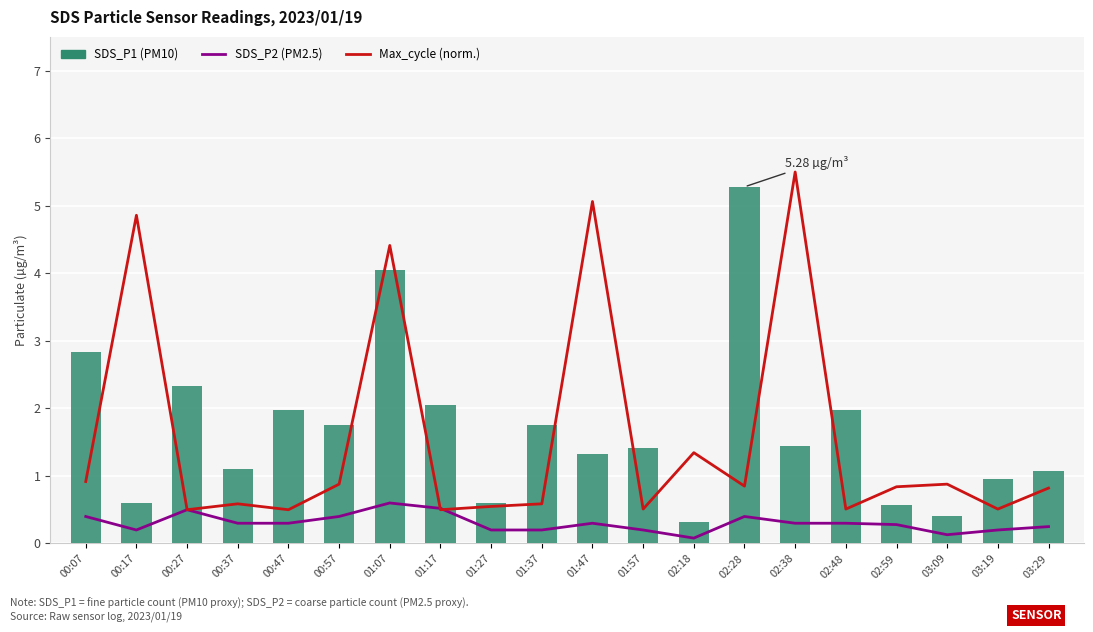

Reading left to right, transcribe all the data shown in this chart.

SDS_P2 (PM2.5): 00:07=0.4	00:17=0.2	00:27=0.5	00:37=0.3	00:47=0.3	00:57=0.4	01:07=0.6	01:17=0.5	01:27=0.2	01:37=0.2	01:47=0.3	01:57=0.2	02:18=0.1	02:28=0.4	02:38=0.3	02:48=0.3	02:59=0.3	03:09=0.1	03:19=0.2	03:29=0.2
Max_cycle (norm.): 00:07=0.9	00:17=4.9	00:27=0.5	00:37=0.6	00:47=0.5	00:57=0.9	01:07=4.4	01:17=0.5	01:27=0.5	01:37=0.6	01:47=5.1	01:57=0.5	02:18=1.3	02:28=0.8	02:38=5.5	02:48=0.5	02:59=0.8	03:09=0.9	03:19=0.5	03:29=0.8
SDS_P1 (PM10): 00:07=2.8	00:17=0.6	00:27=2.3	00:37=1.1	00:47=2.0	00:57=1.8	01:07=4.0	01:17=2.0	01:27=0.6	01:37=1.8	01:47=1.3	01:57=1.4	02:18=0.3	02:28=5.3	02:38=1.4	02:48=2.0	02:59=0.6	03:09=0.4	03:19=0.9	03:29=1.1